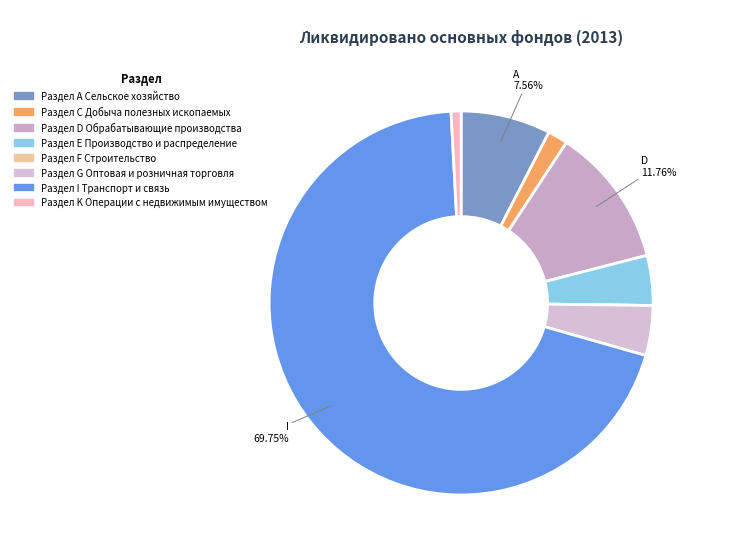

To the nearest percent, what is the difference between the Раздел G Оптовая и розничная торговля and Раздел D Обрабатывающие производства slice percentages?

8%